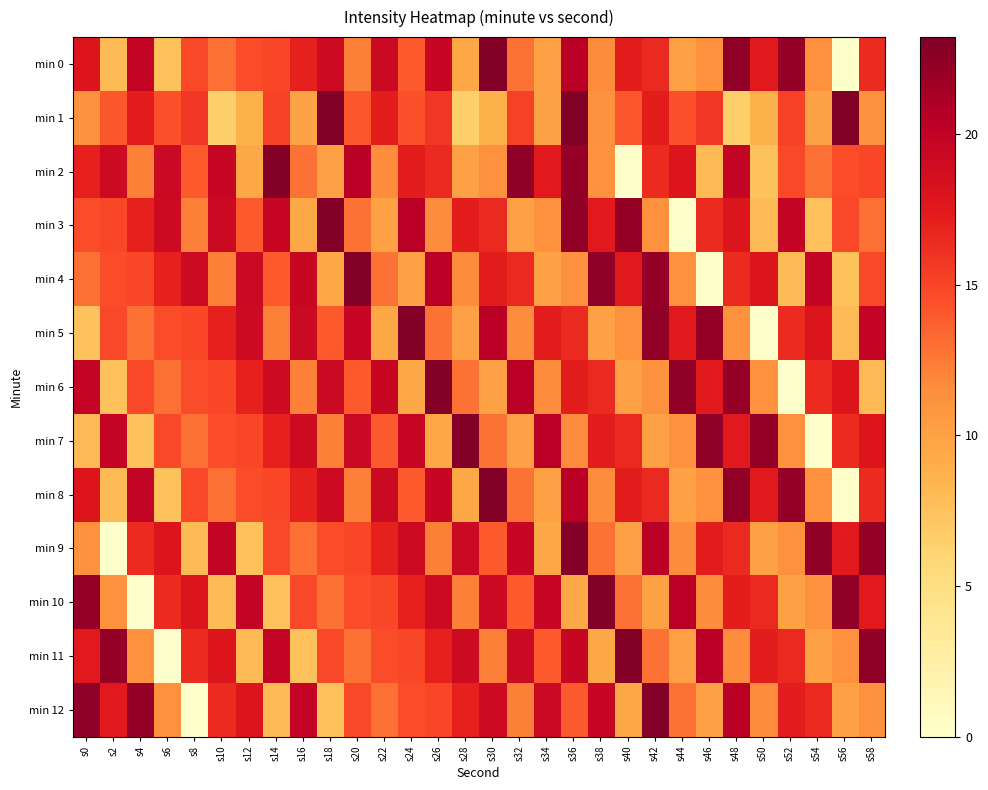

At which category does the chart reach its peak across all series?

s18